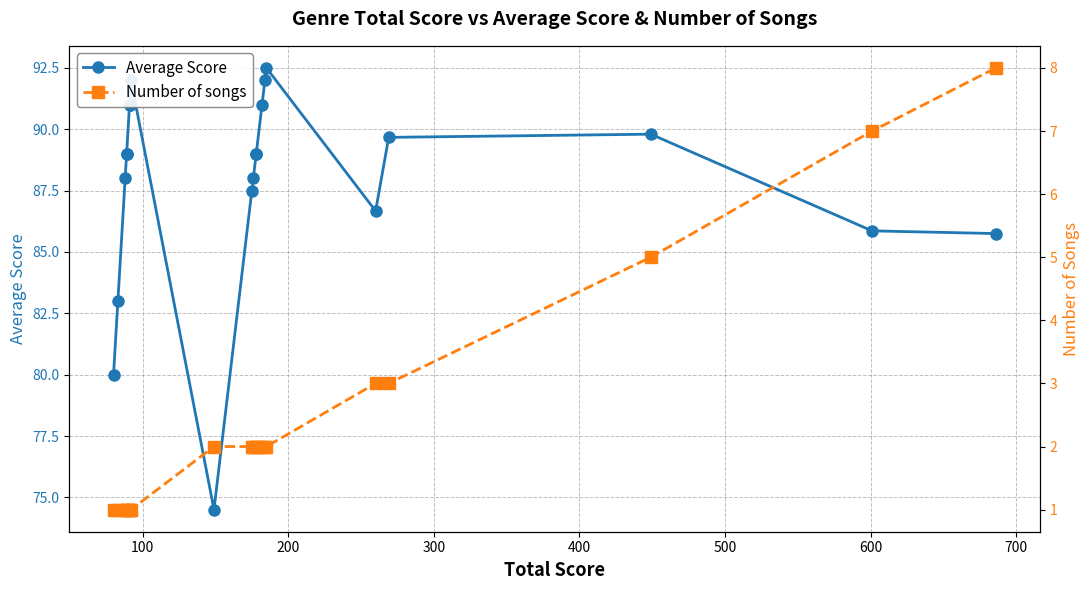

True or false: Average Score and Number of songs intersect in this chart.

False